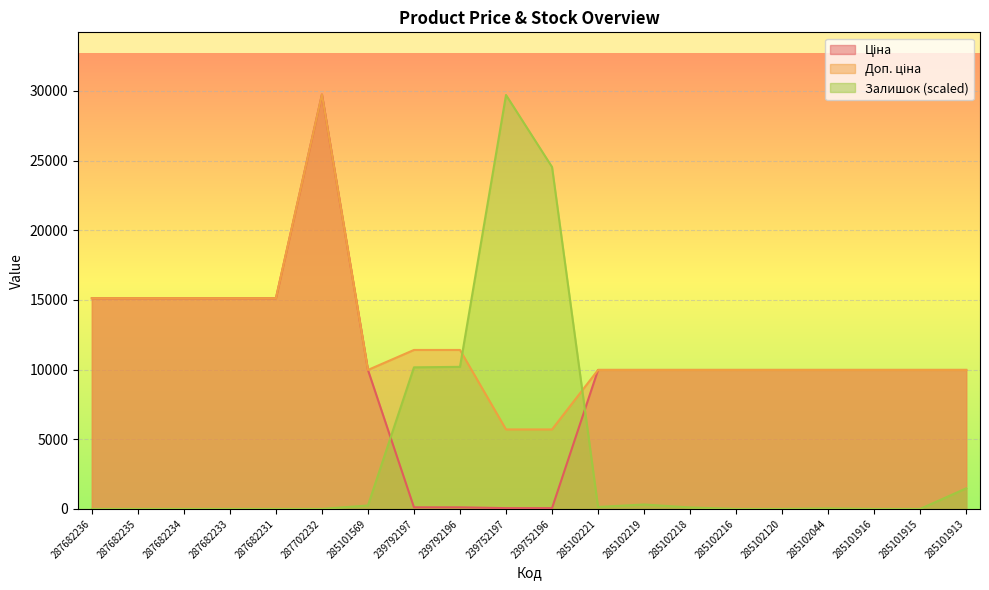

What is the label of the 15th point from the right?

287702232